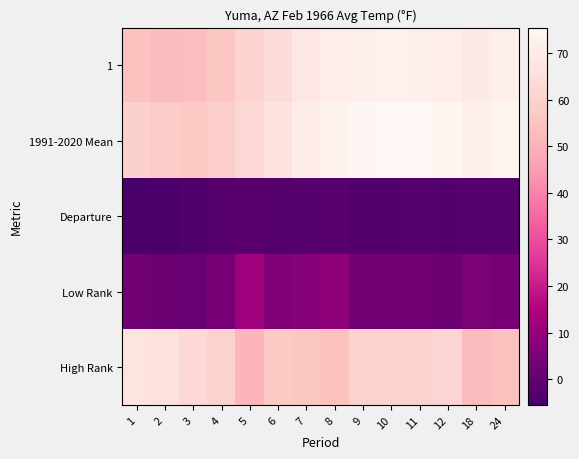

List the series in order of their peak value, lowest first.

Departure, Low Rank, High Rank, 1, 1991-2020 Mean